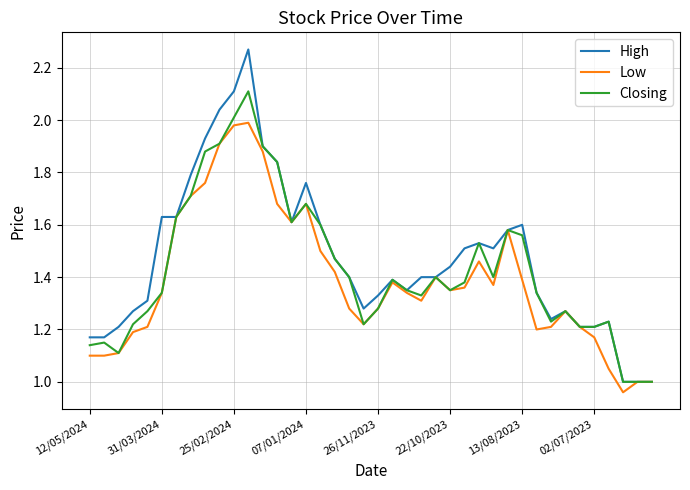

List the series in order of their overall mean, highest first.

High, Closing, Low